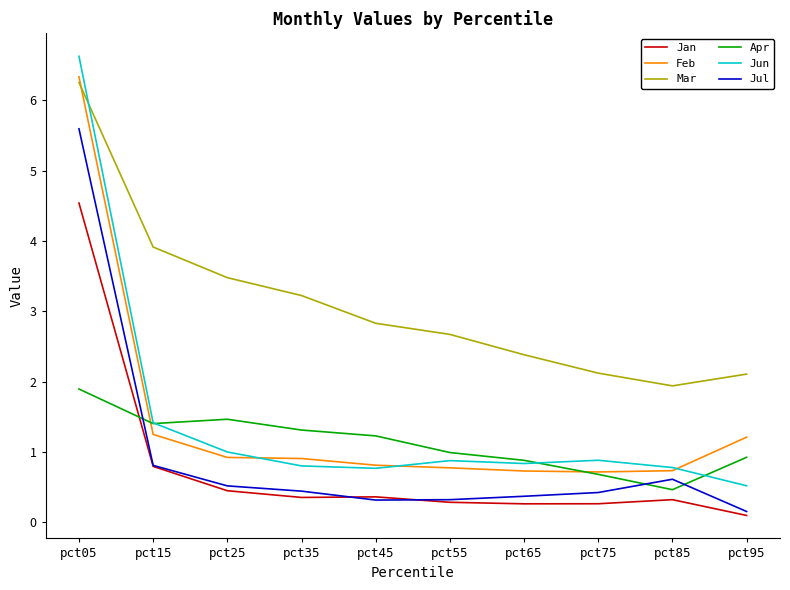

What is the approximate value of Apr at pct85?

0.5